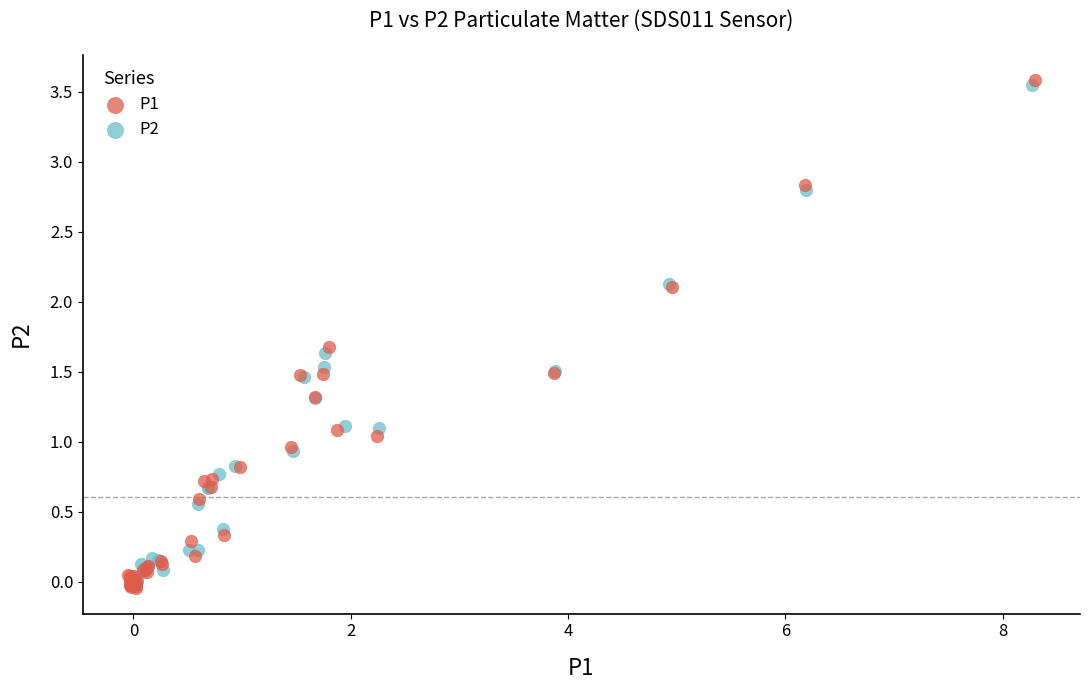

Which series has the widest spread of Y values?

P1